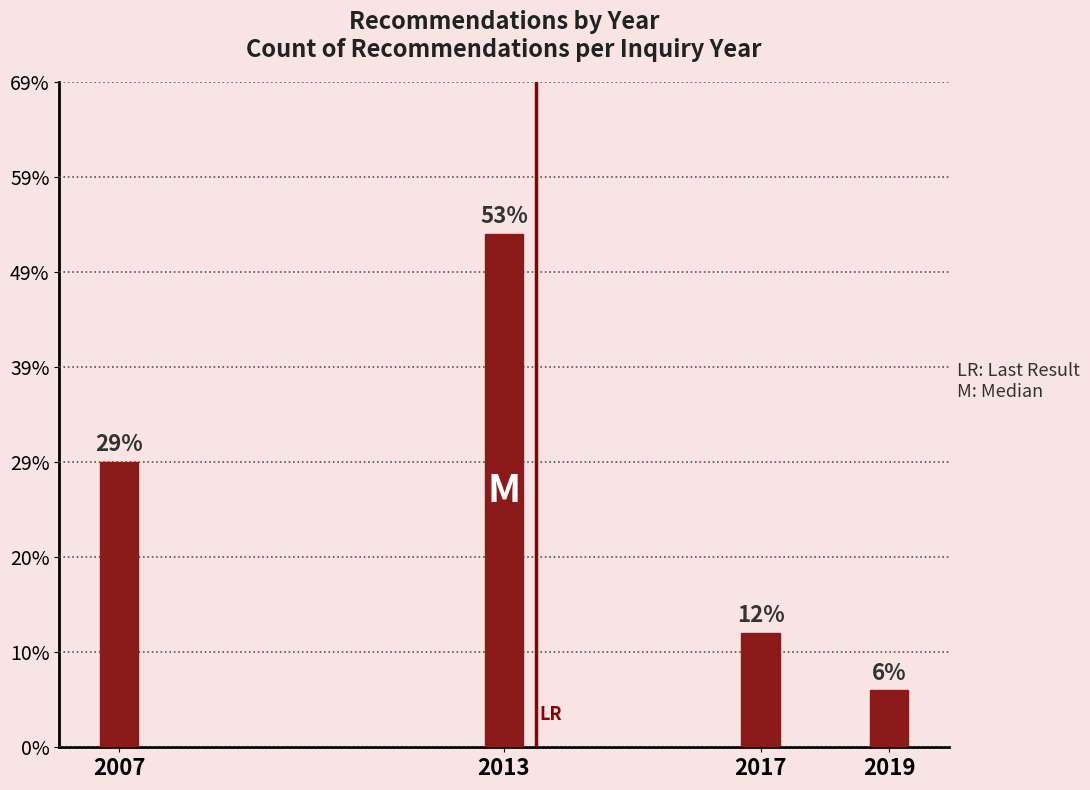

Are the bars horizontal?

No